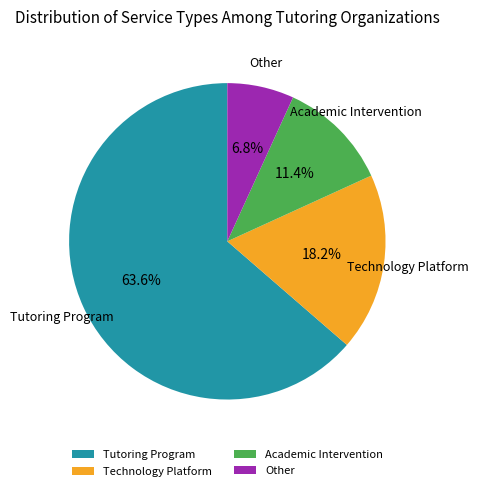

To the nearest percent, what is the difference between the largest and smallest slice percentages?

57%